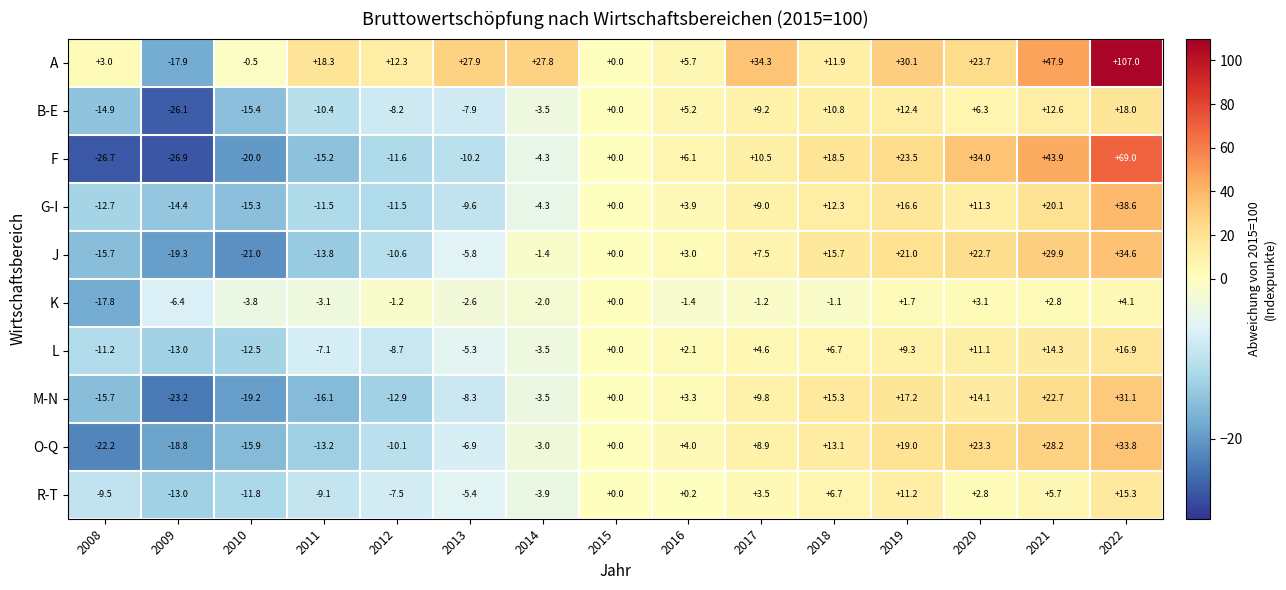

The value of R-T at 2012 is -10.2. True or false?

False